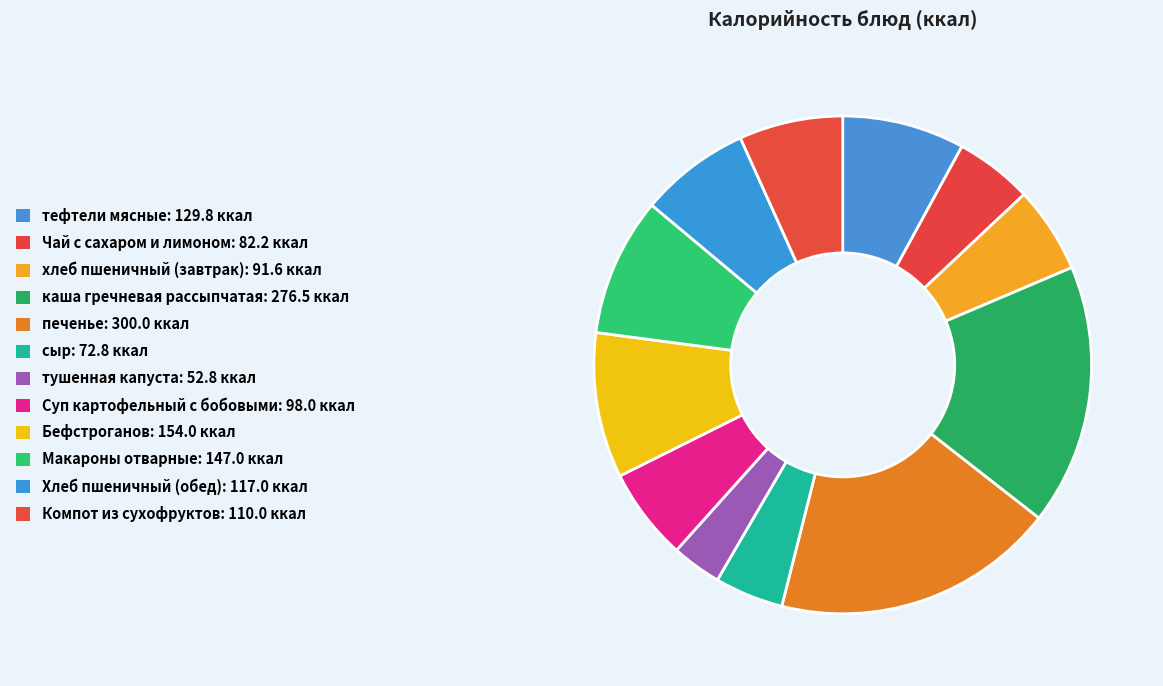

What is the ratio of the value at Суп картофельный с бобовыми to the value at Компот из сухофруктов?

0.9